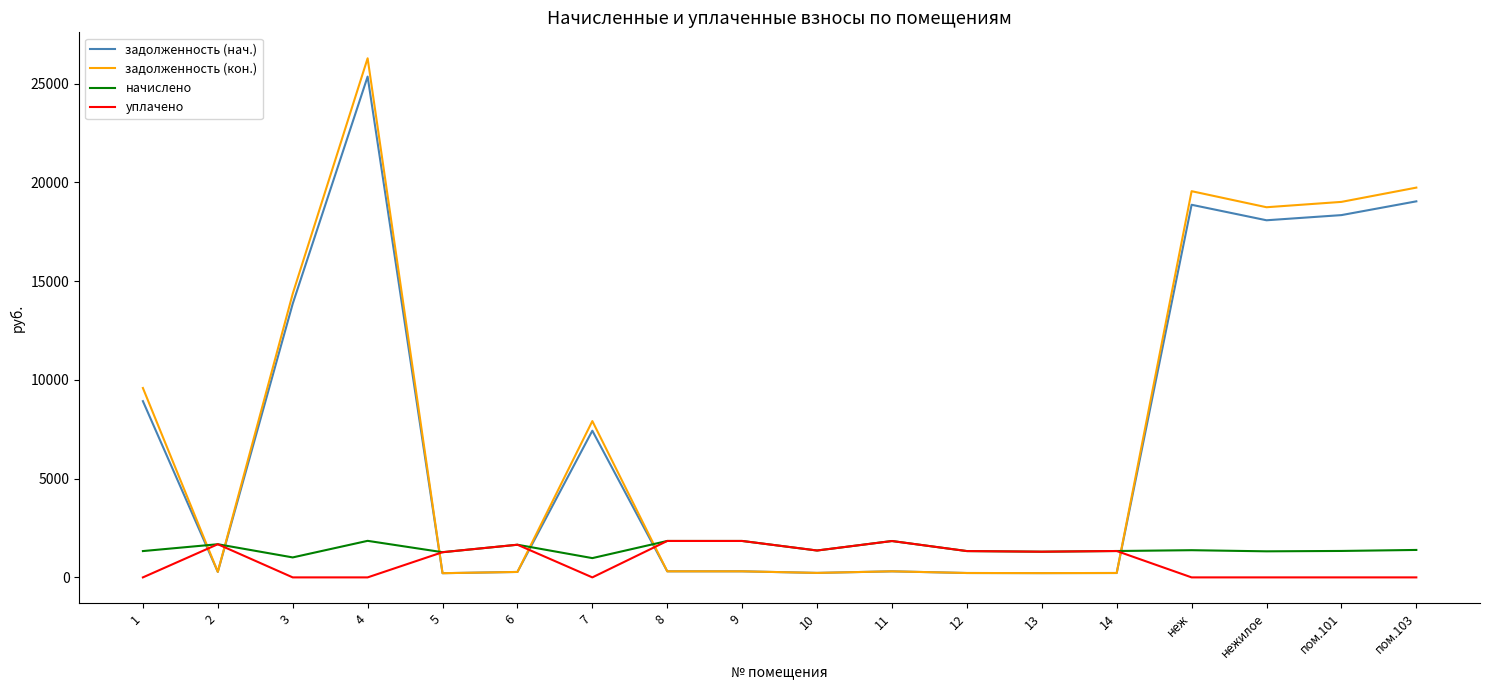

Which series has the widest spread of values?

задолженность (кон.)